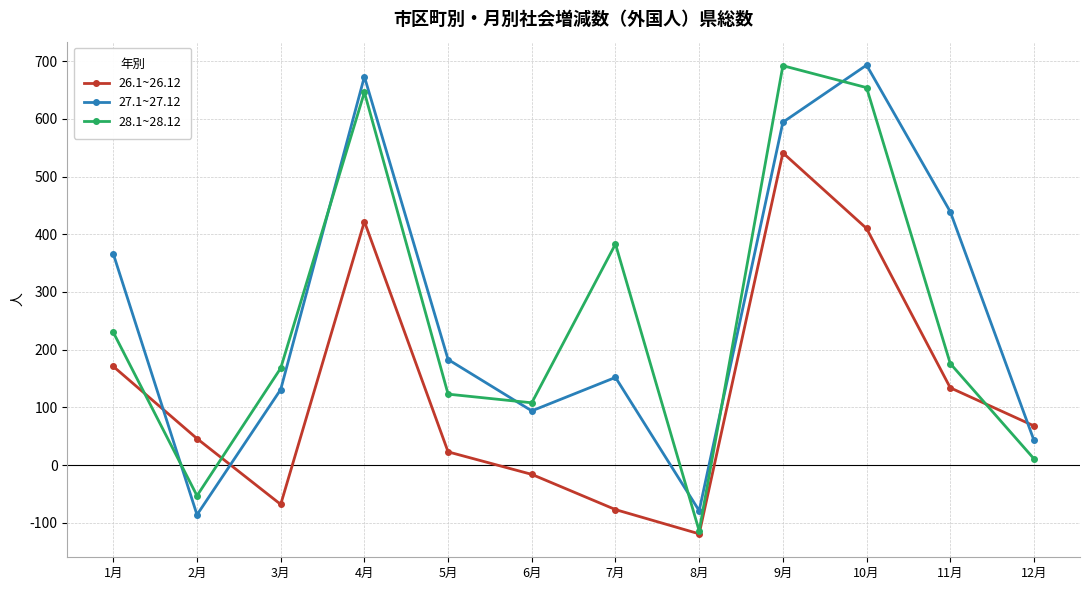

Reading left to right, list all the values displayed in this chart.

26.1~26.12: 171	46	-68	422	23	-16	-77	-119	541	410	134	68
27.1~27.12: 366	-86	131	673	183	94	152	-79	594	693	439	43
28.1~28.12: 230	-53	168	646	123	108	383	-114	692	654	176	11